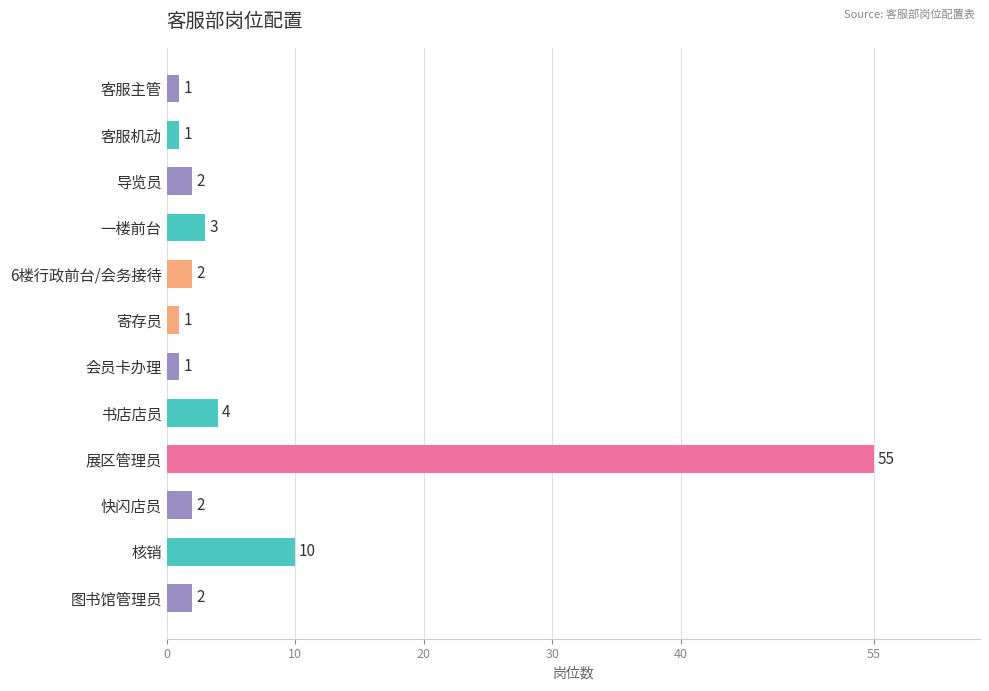

The chart shows a value of 2 at 6楼行政前台/会务接待. True or false?

True